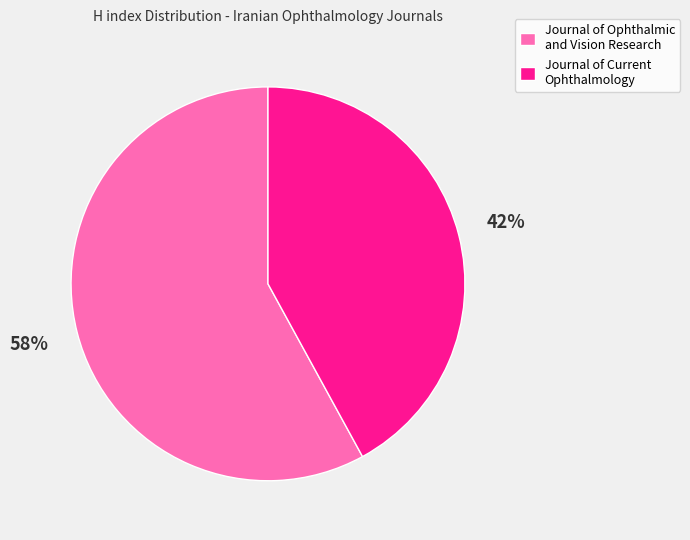

Is there a majority slice in this chart?

Yes